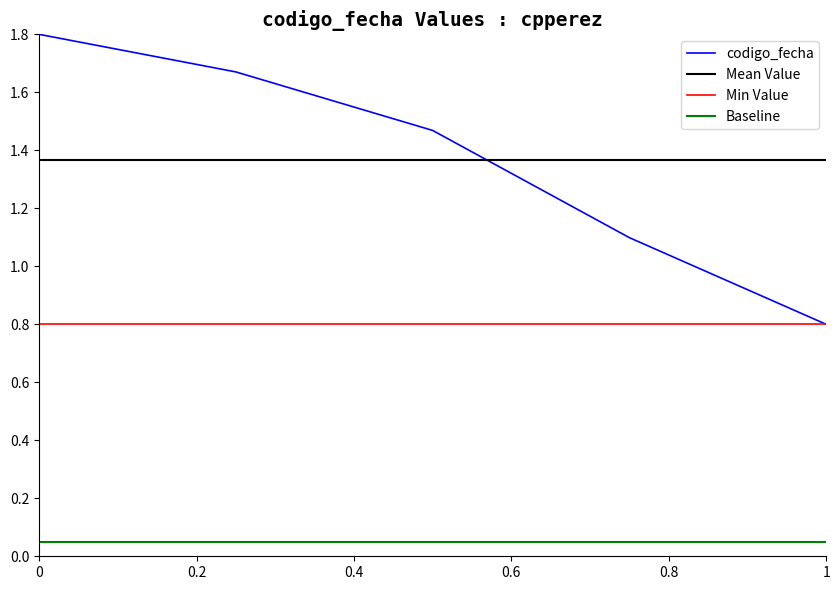

How many values exceed 1?

4